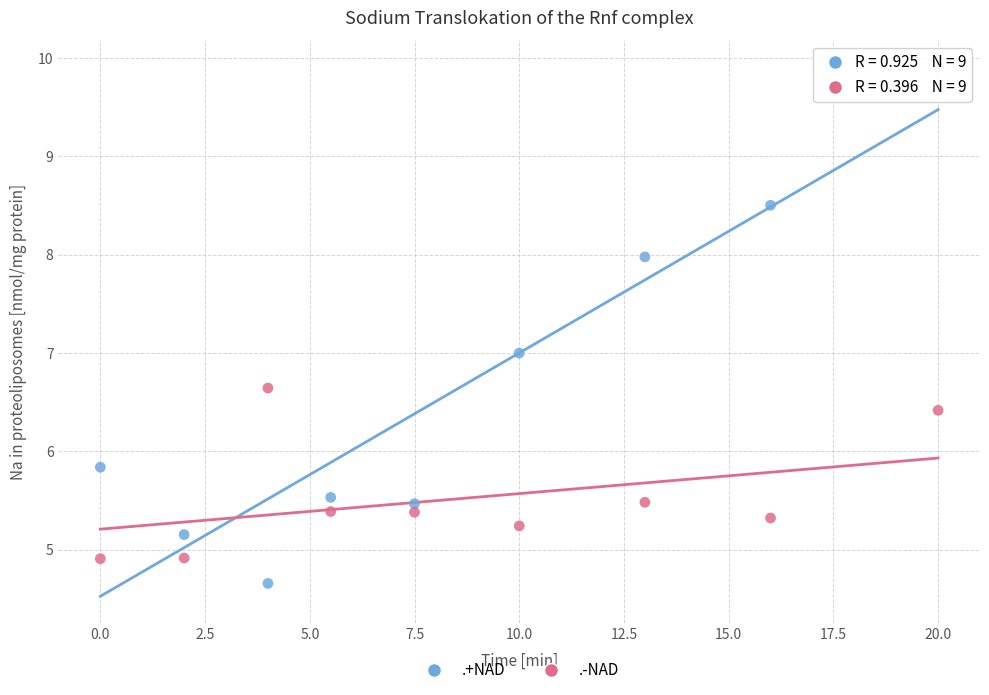

Which series contains the lowest Y value?

.+NAD